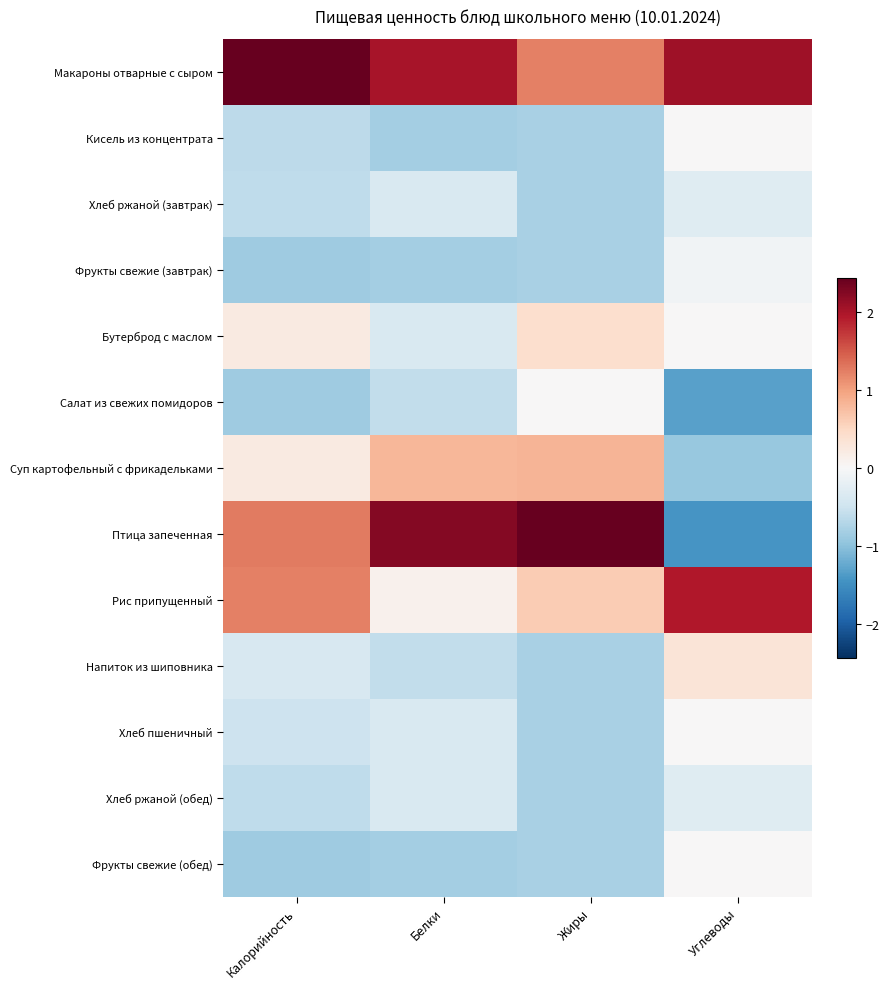

List the series in order of their peak value, highest first.

Макароны отварные с сыром, Птица запеченная, Рис припущенный, Суп картофельный с фрикадельками, Бутерброд с маслом, Напиток из шиповника, Салат из свежих помидоров, Кисель из концентрата, Хлеб пшеничный, Фрукты свежие (обед), Фрукты свежие (завтрак), Хлеб ржаной (завтрак), Хлеб ржаной (обед)